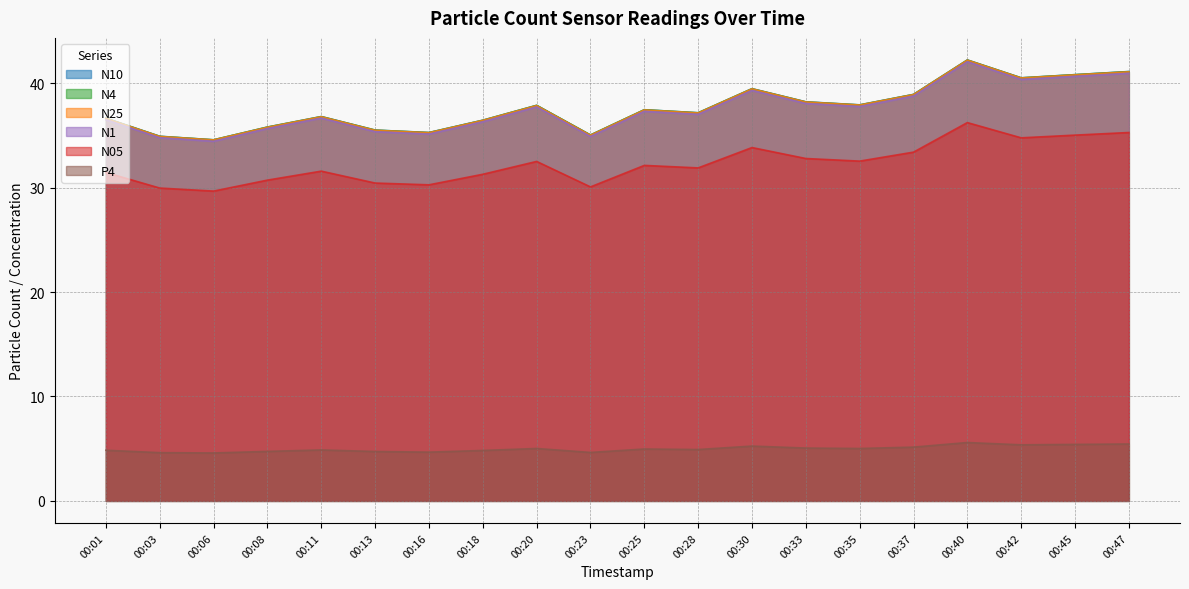

What is the difference between the P4 values at 00:37 and 00:25?

0.2